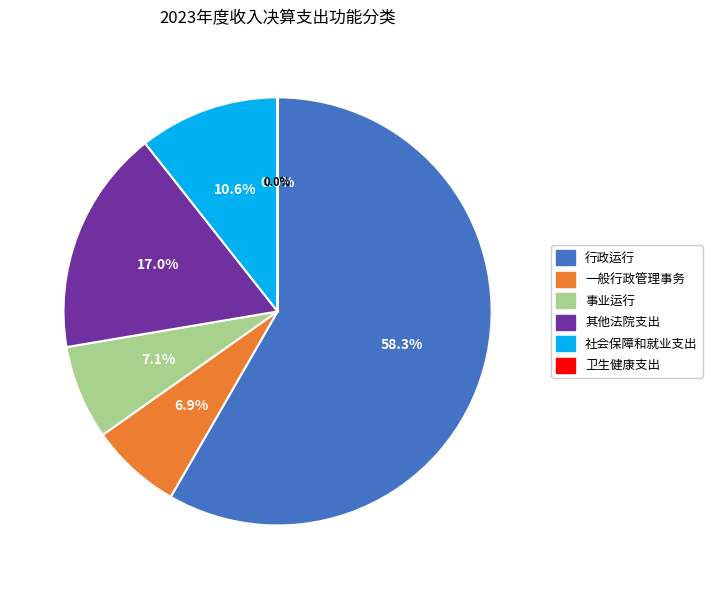

Is it true that 行政运行 is 45% of the pie?

False